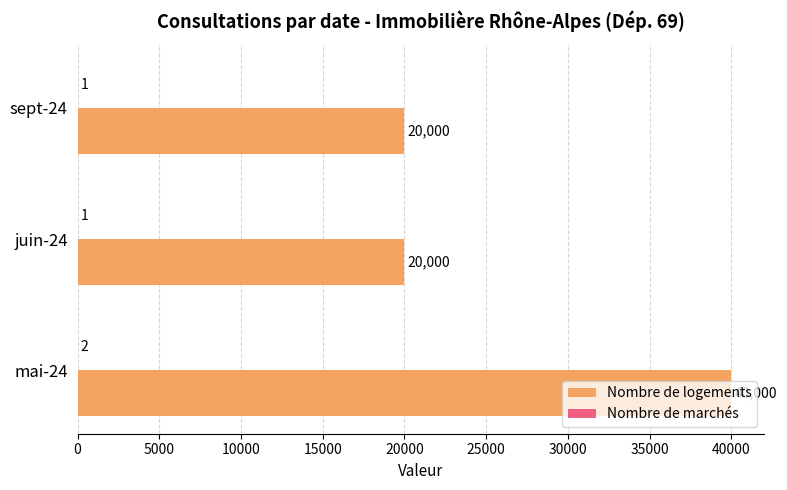

How many data points does each series have?

3